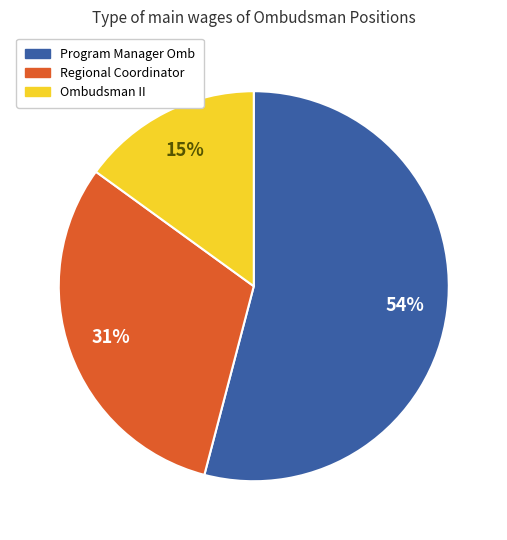

To the nearest percent, what percentage of the pie is Ombudsman II?

15%